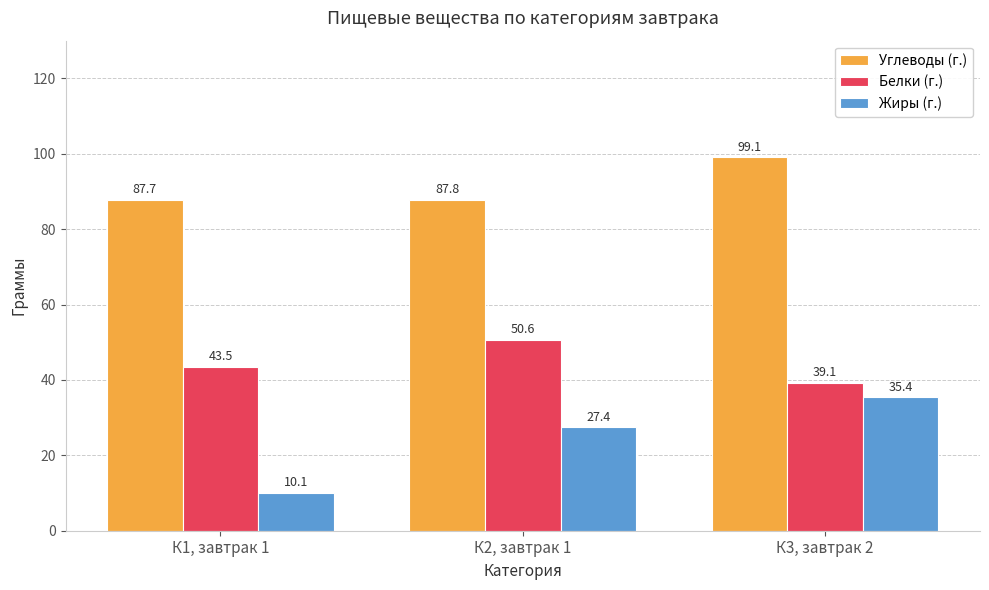

What is the difference between the maximum and minimum values in the Жиры (г.) series?

25.3